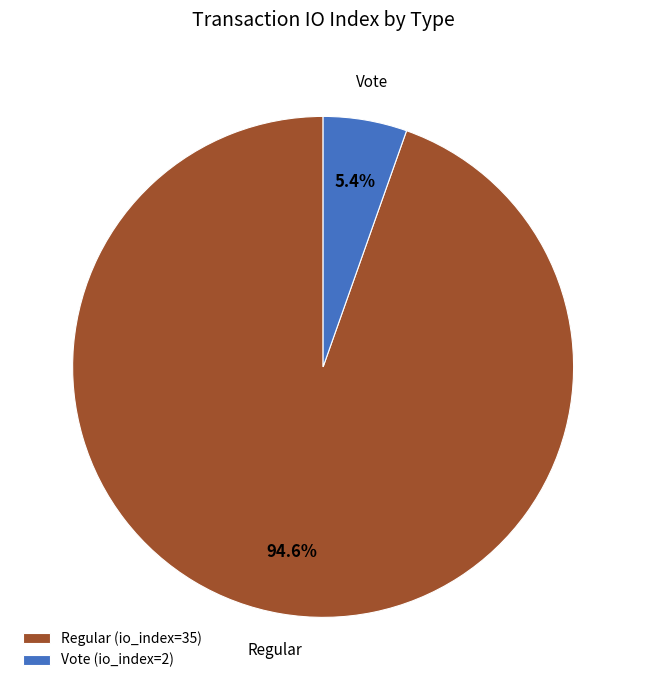

To the nearest percent, what portion does Regular (io_index=35) represent?

95%